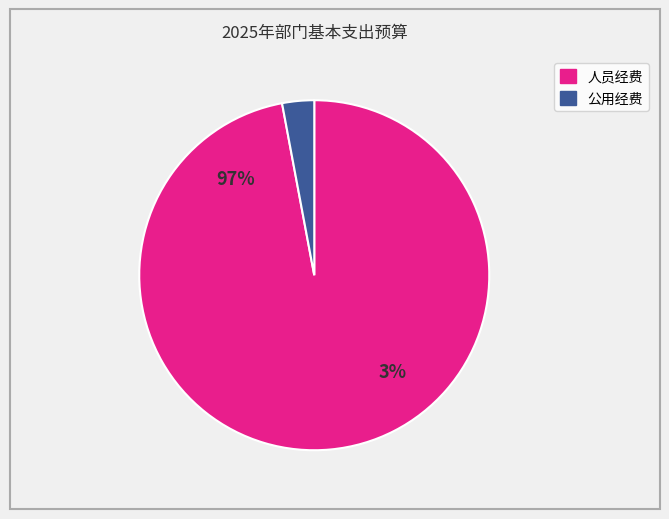

The 工会经费 slice represents 12% of the pie. True or false?

False